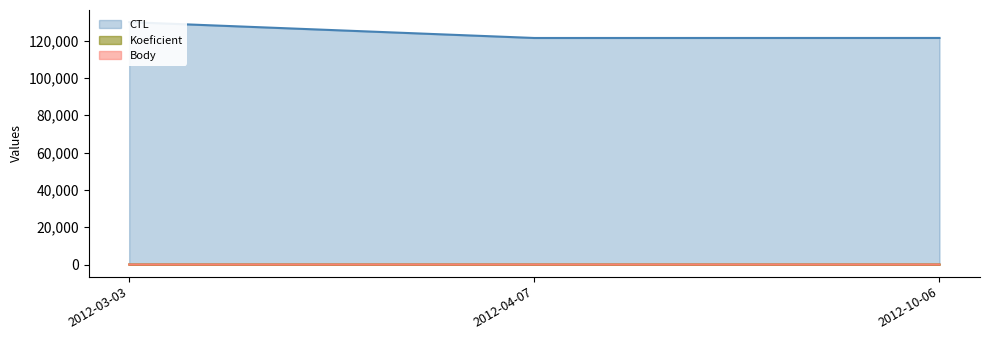

What is the value of the Body point at the 3rd from the left?

3